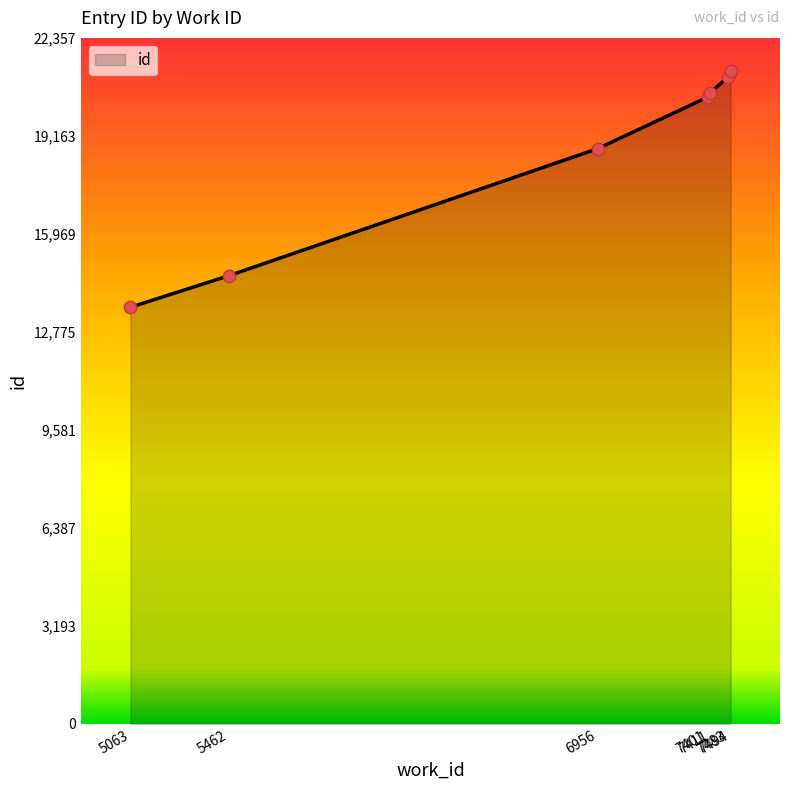

What is the ratio of the value at 5462 to the value at 6956?

0.8